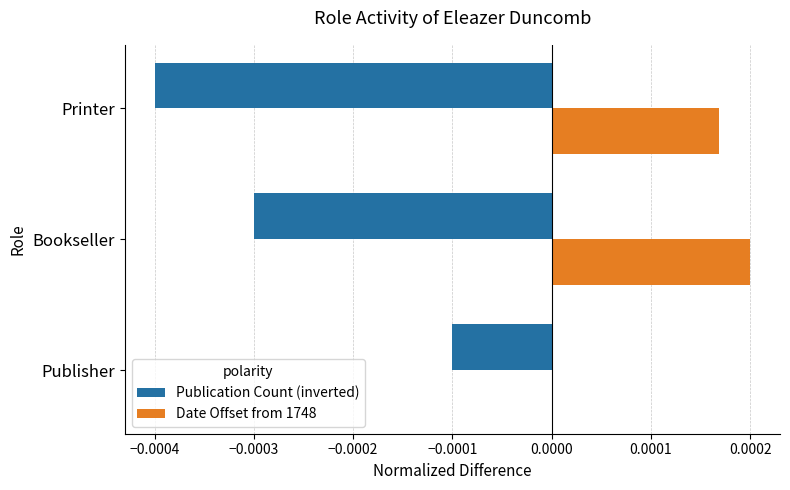

True or false: Date Offset from 1748 has a value of 0.0 at Printer.

True